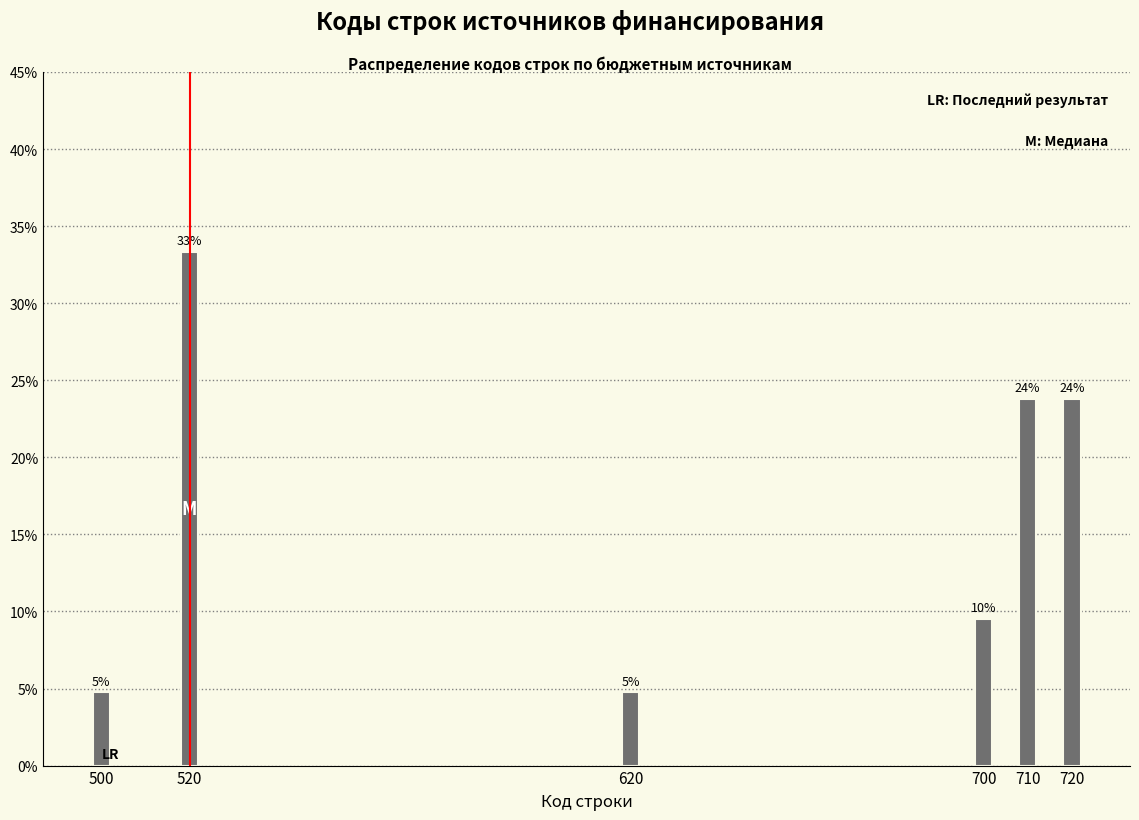

Are the bars horizontal?

No